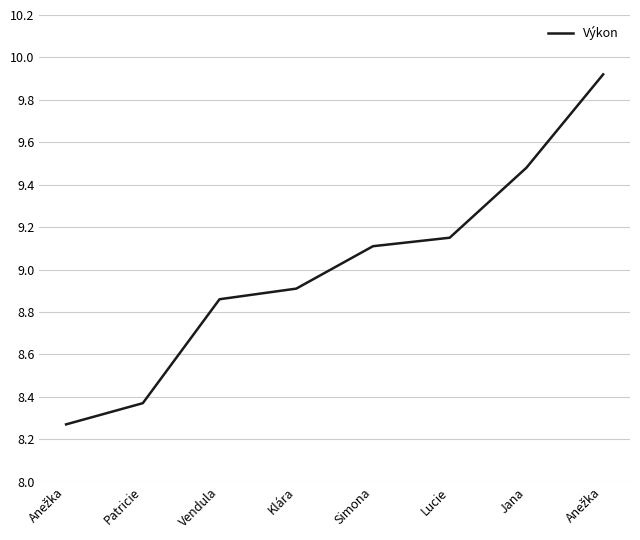

What is the label of the 2nd point from the left?

Patricie